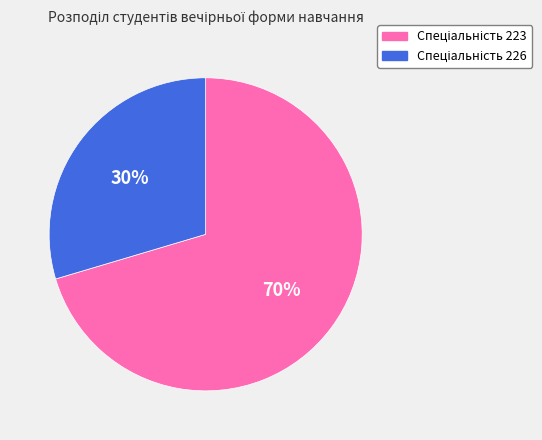

To the nearest percent, what is the average slice percentage?

50%